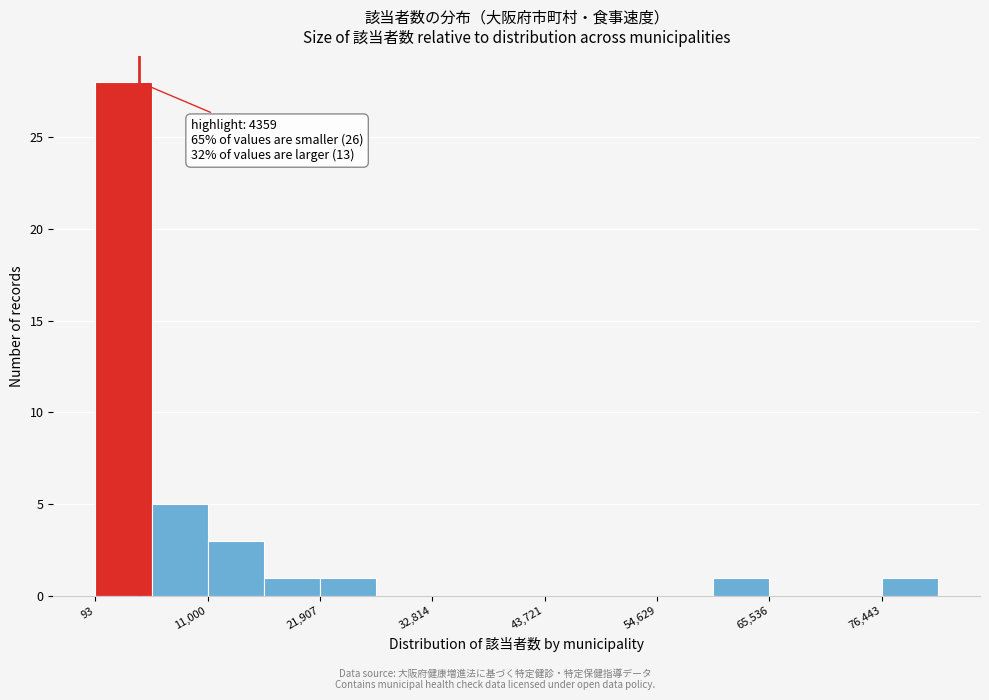

Around what value on the x-axis is the tallest bar? Give the approximate position of its centre, as read against the axis.

2000